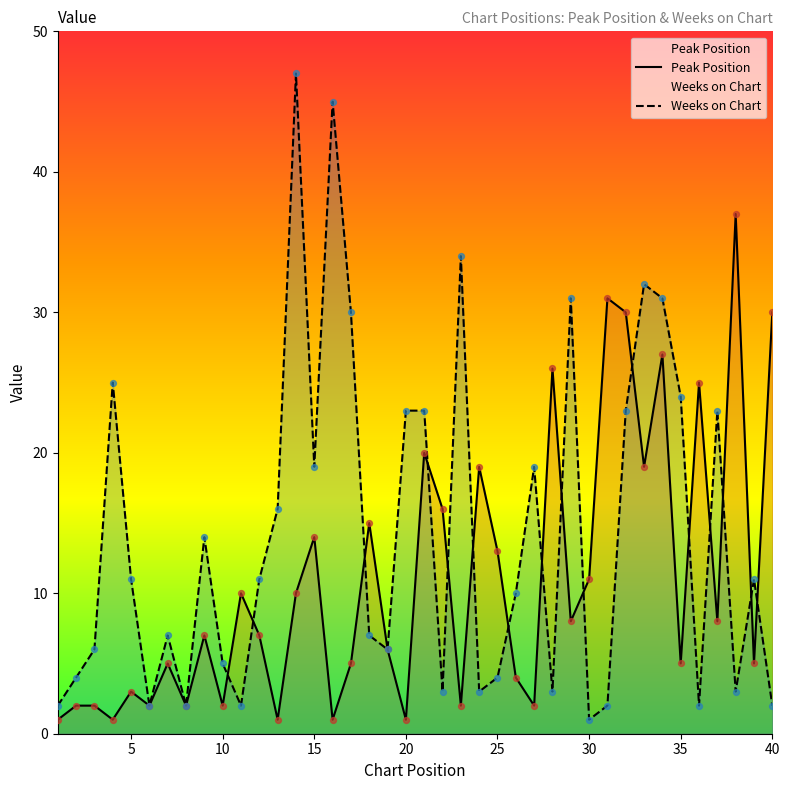

Is the value of Weeks on Chart at 25 greater than the value of Peak Position at 16?

No